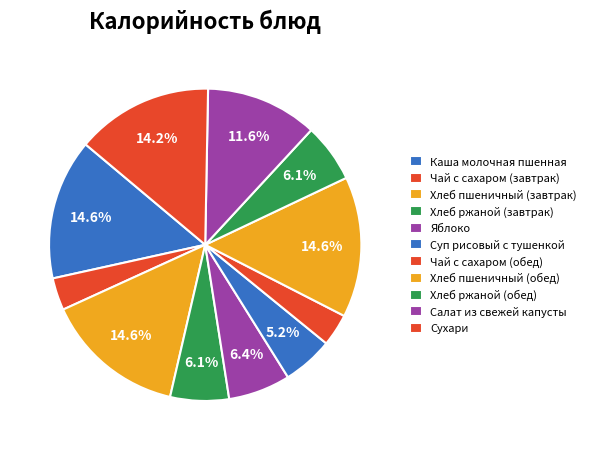

To the nearest percent, what is the difference between the Салат из свежей капусты and Каша молочная пшенная slice percentages?

3%